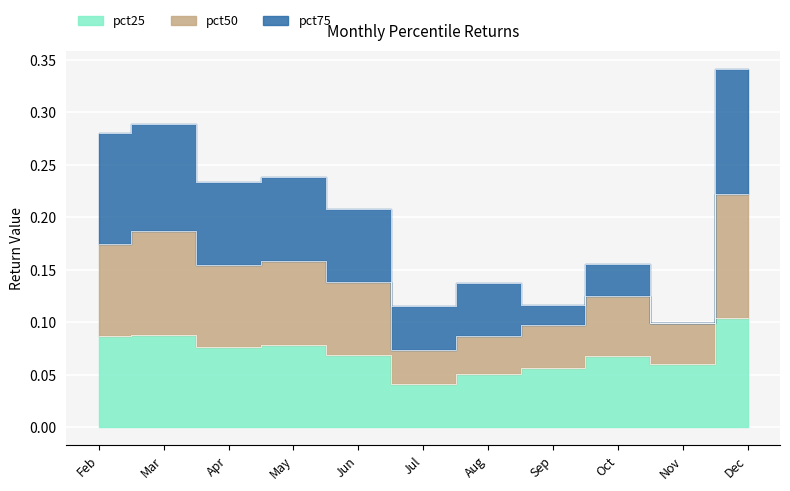

What is the average value of the pct25 series?

0.1